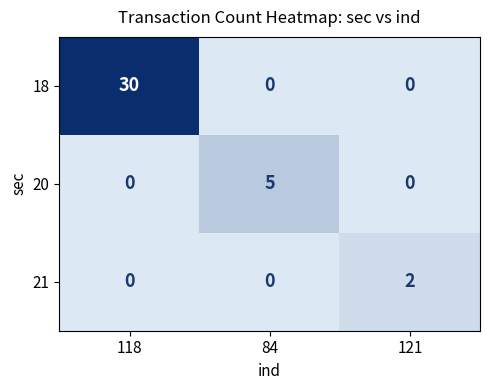

The value of 20 at 118 is 0. True or false?

True